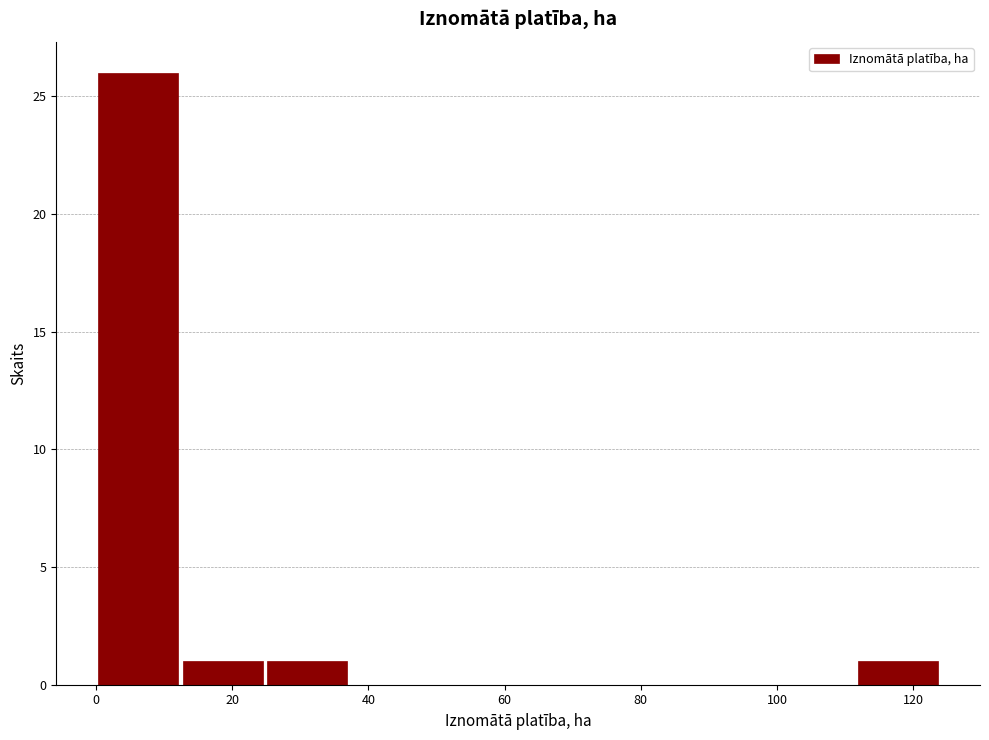

Reading left to right, list every bar in this chart as the range it spans on the x-axis followed by its height. Neither the bar edges nor the heights are printed on the chart, so give them approximately, as read against the axes.

0 to 12: 26
12 to 24: 1
24 to 38: 1
38 to 50: 0
50 to 62: 0
62 to 74: 0
74 to 86: 0
86 to 100: 0
100 to 112: 0
112 to 124: 1